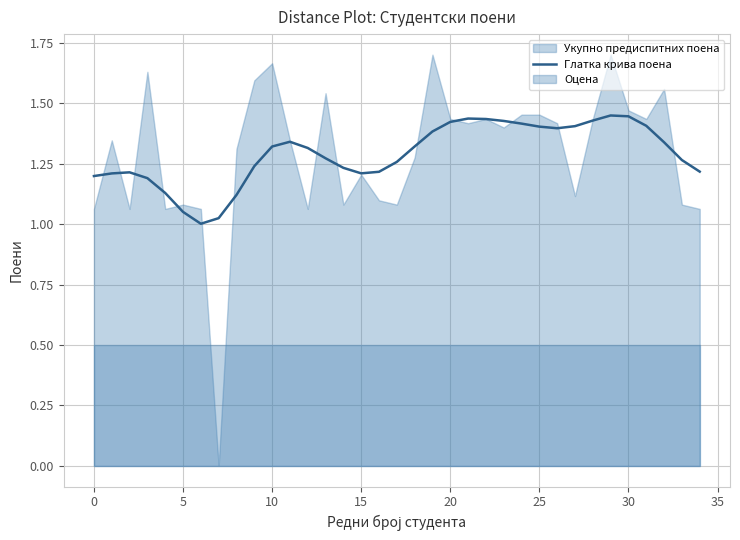

True or false: Глатка крива поена has a value of 1.4 at 25.

True